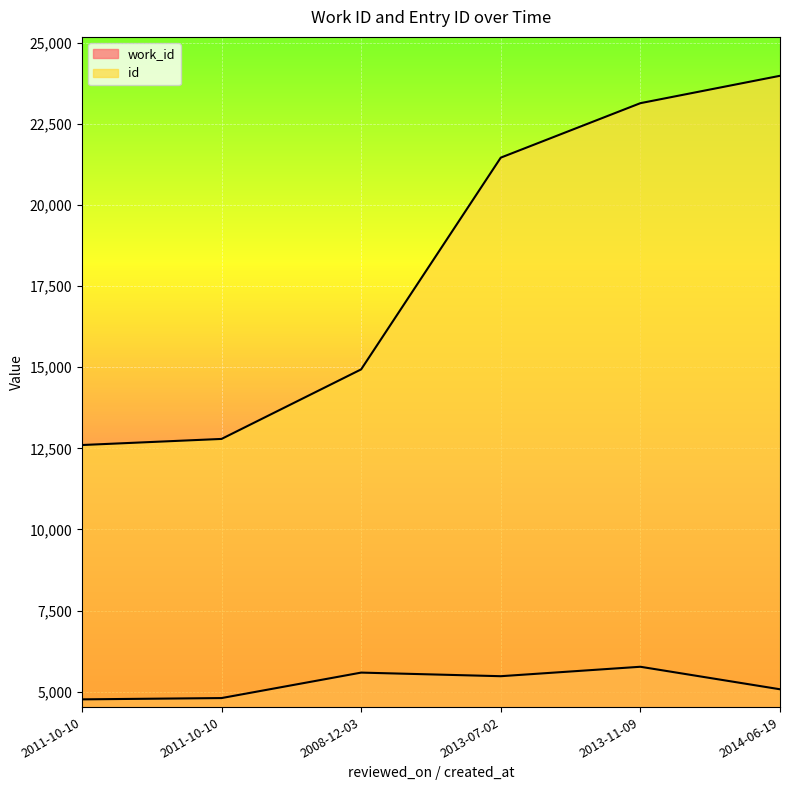

At which label is id closest to 18293?

2013-07-02